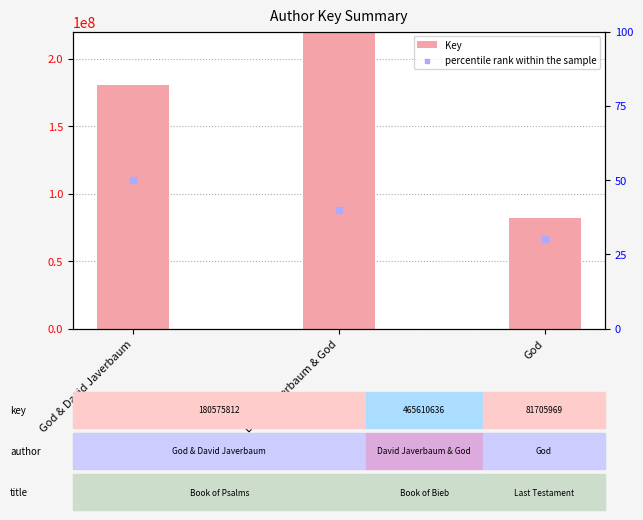

Which series has the largest Y range (max minus min)?

Key